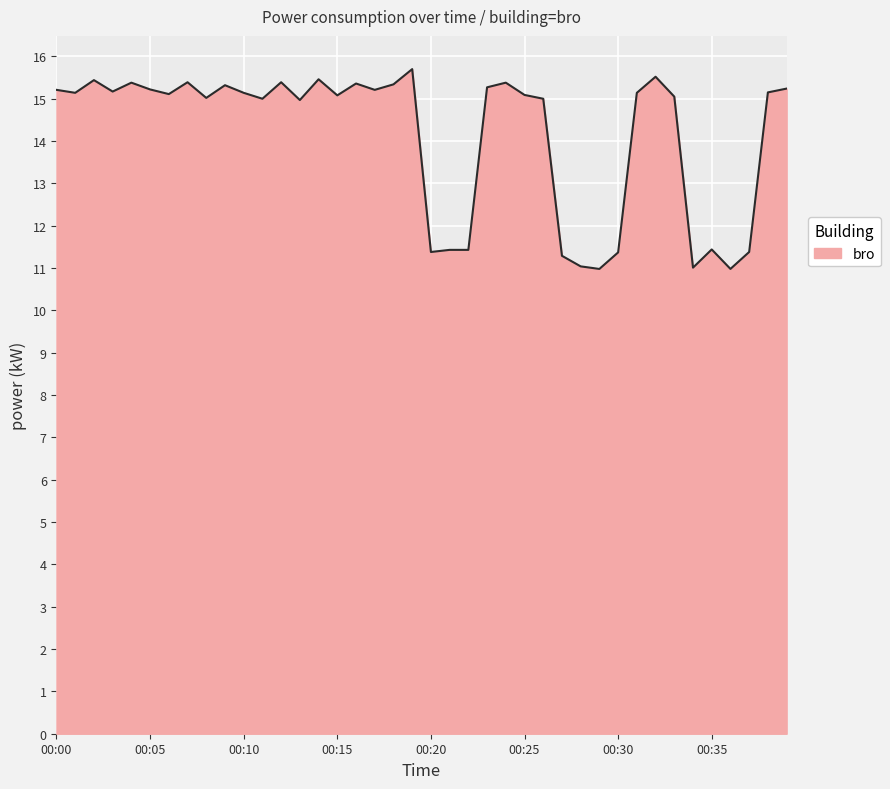

What is the maximum value shown in the chart?

15.7